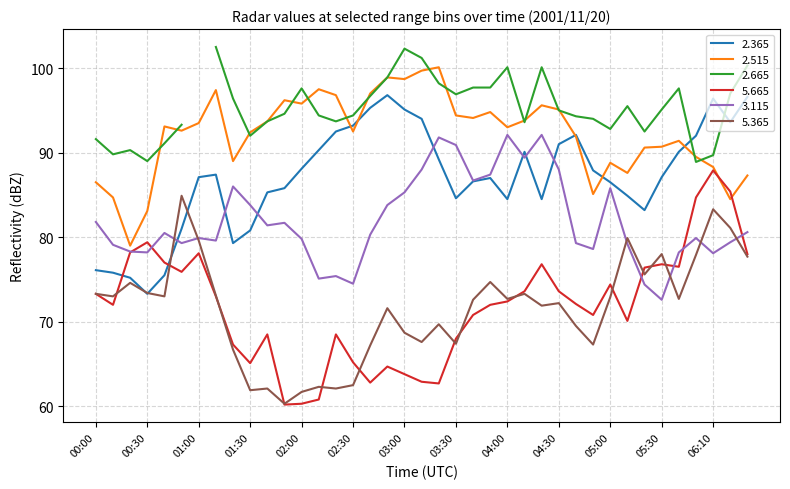

The value of   5.665 at 04:50 is 70.8. True or false?

True